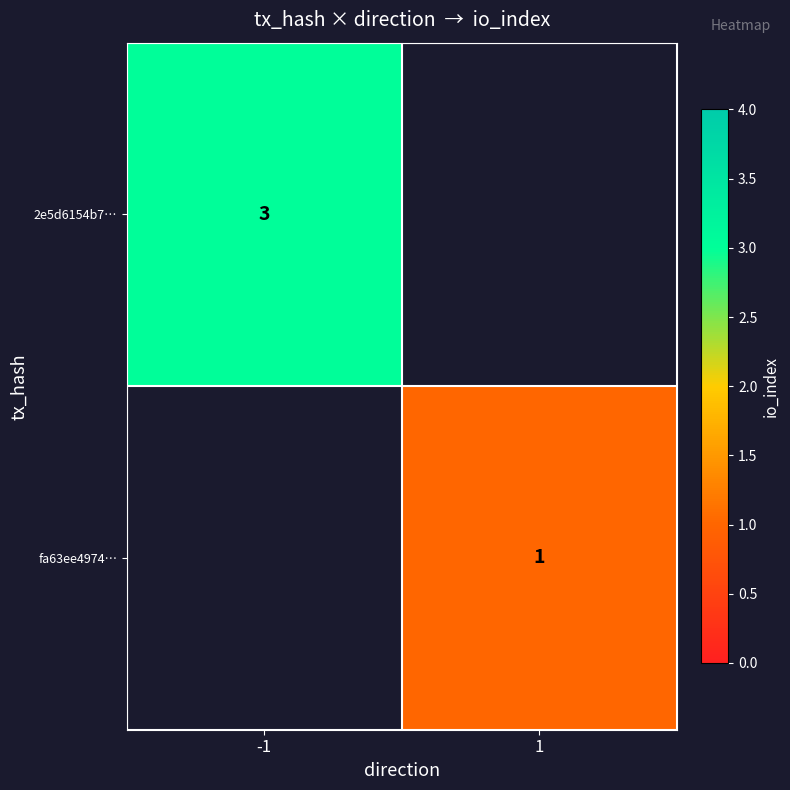

The 2e5d6154b7… series shows 4 at -1. True or false?

False